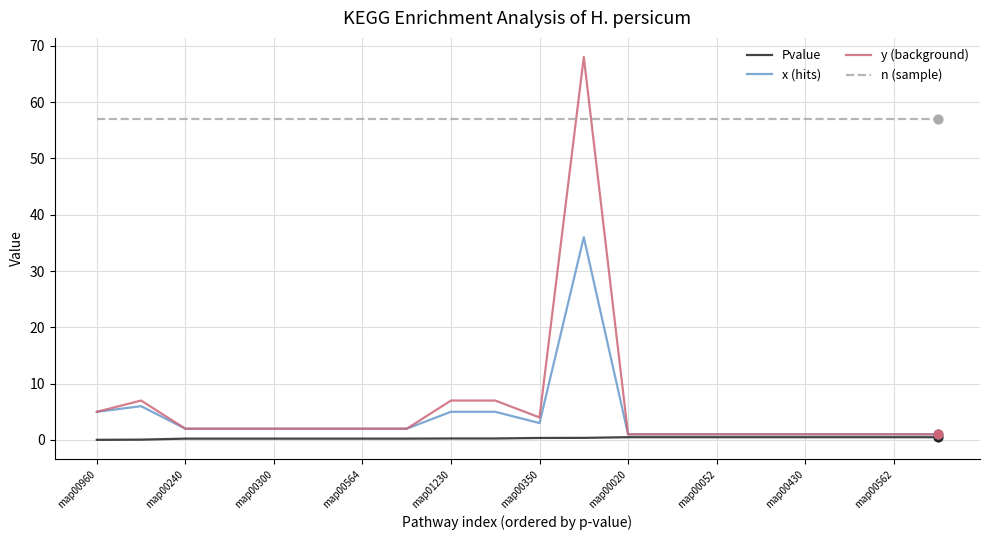

At how many categories does at least one series exceed 23?

20